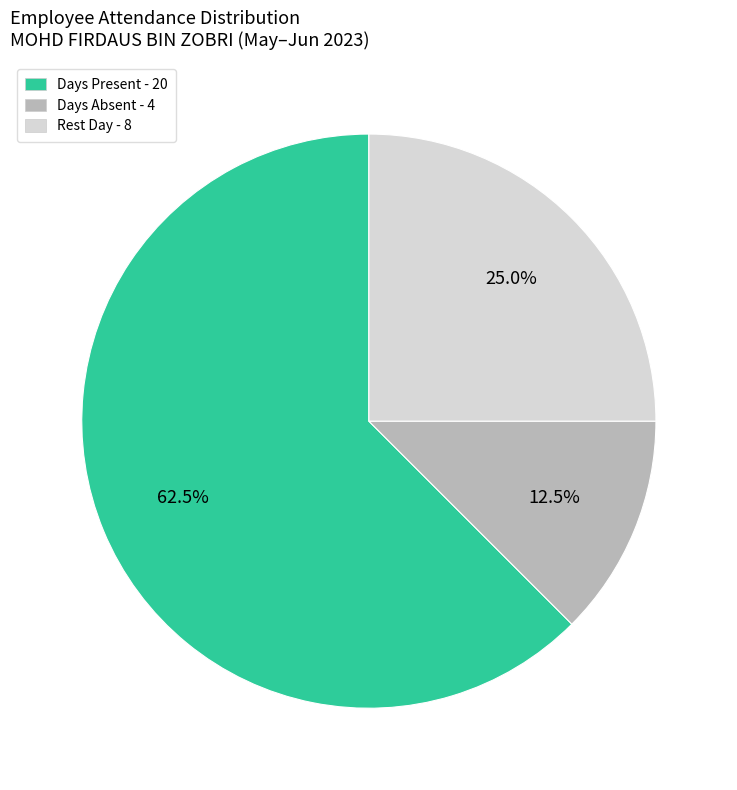

Which slice is the smallest?

Days Absent - 4